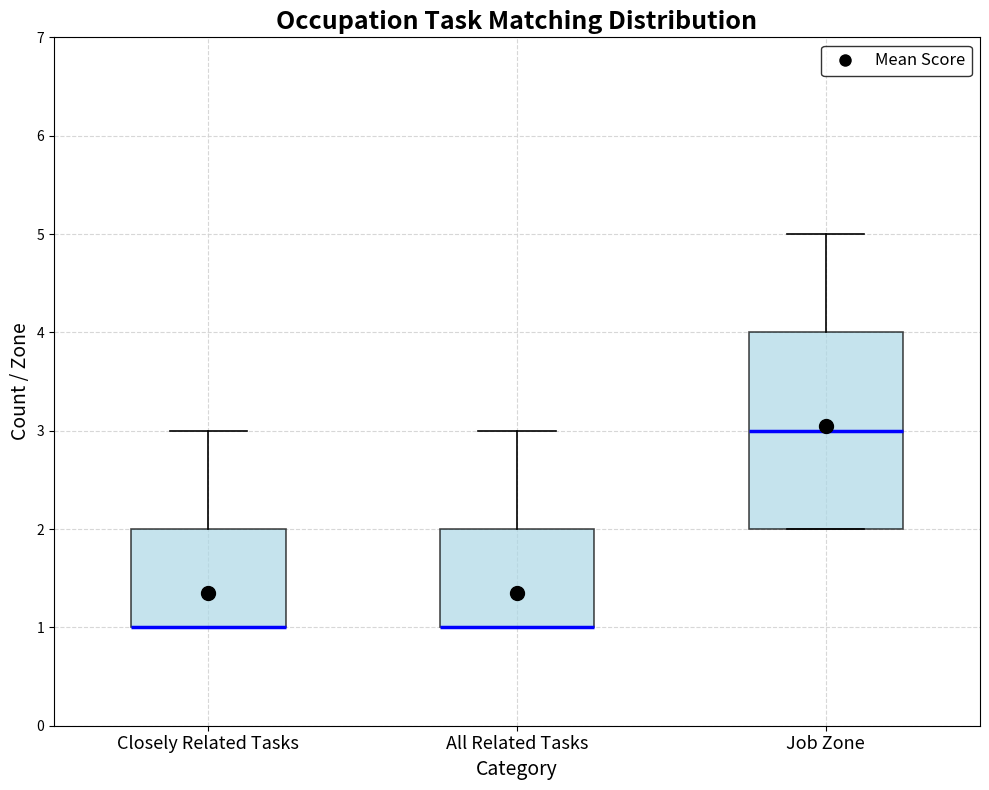

Reading left to right, read every box against the y-axis: the position of its median line, the range the box covers, and the ends of its whiskers. The values are not printed on the chart, so give them approximately, as read against the axis.

Closely Related Tasks: median 1 (drawn on the box's lower edge), box 1 to 2, whiskers 1 to 3
All Related Tasks: median 1 (drawn on the box's lower edge), box 1 to 2, whiskers 1 to 3
Job Zone: median 3, box 2 to 4, whiskers 2 to 5